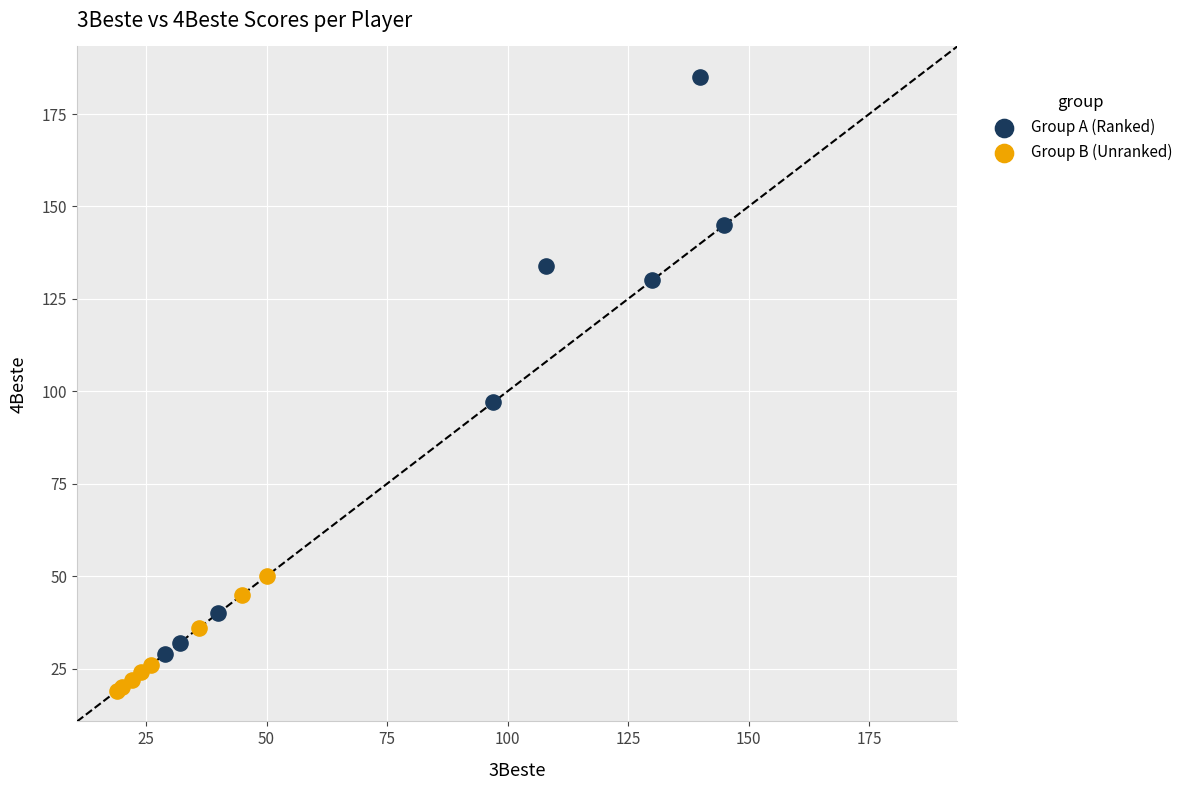

Which series reaches the minimum Y coordinate?

Group B (Unranked)